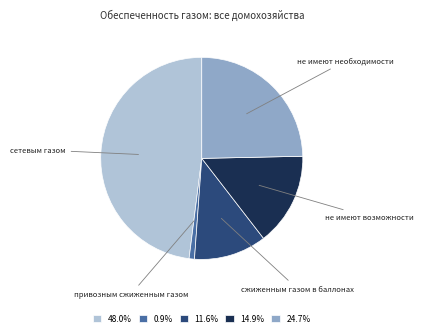

Approximately how many times larger is the value at 48.0% compared to 14.9%?

3.2